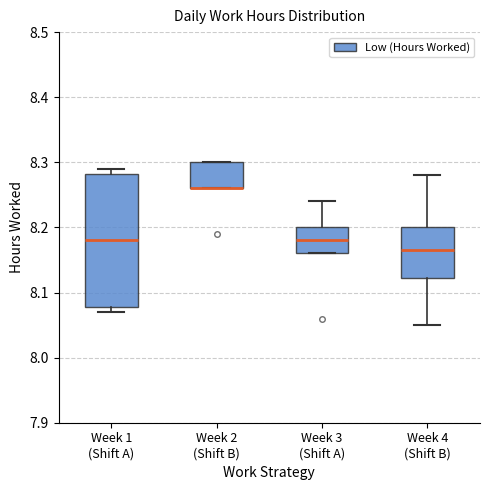

Where is the upper edge of the box for Week 4 (Shift B) on the y-axis? The values are not printed on the chart, so give them approximately, as read against the axis.

8.20